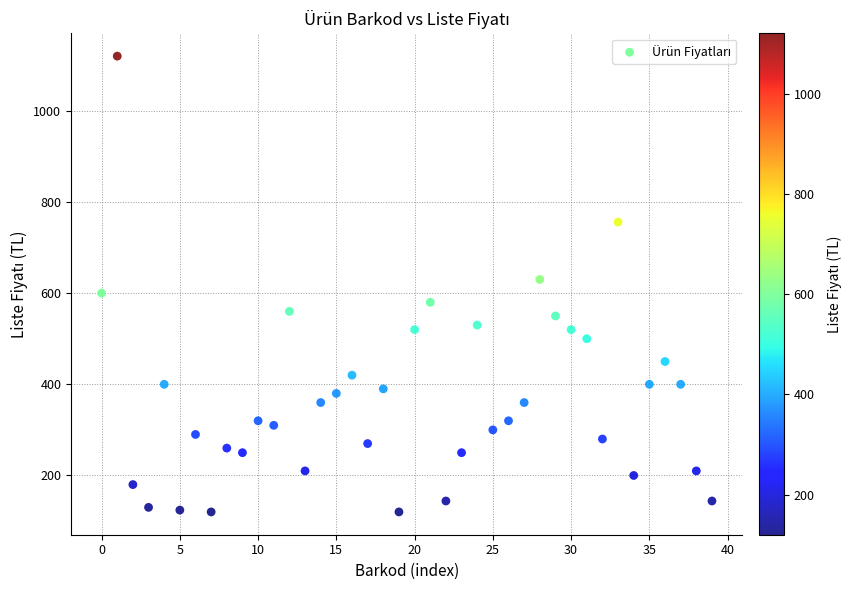

What is the range of Y values (max minus min)?

1000